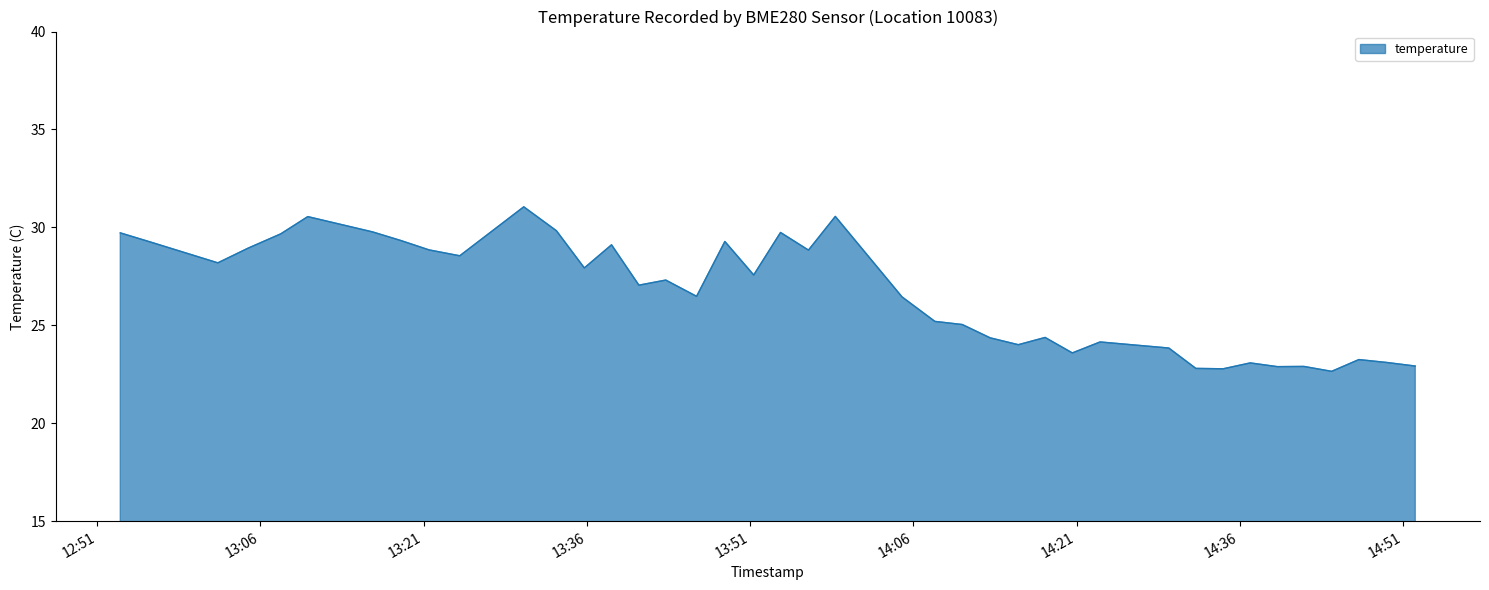

What is the difference between the maximum and minimum values?

8.4